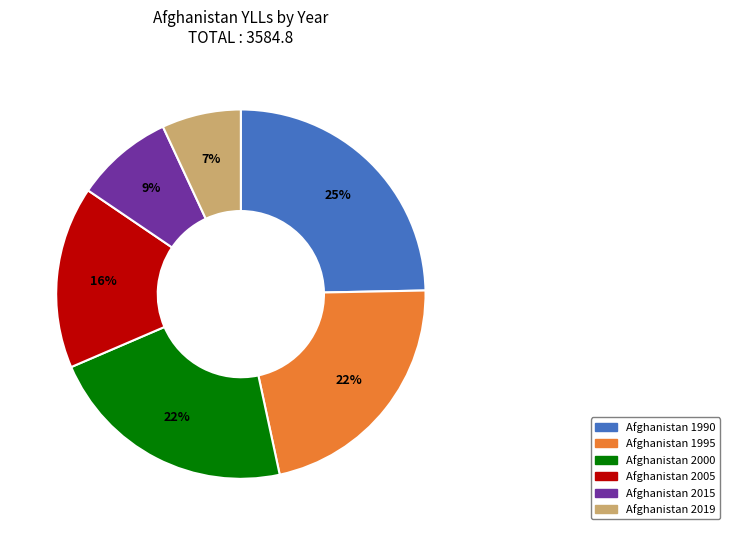

To the nearest percent, what is the combined percentage of Afghanistan 2019 and Afghanistan 2005?

23%